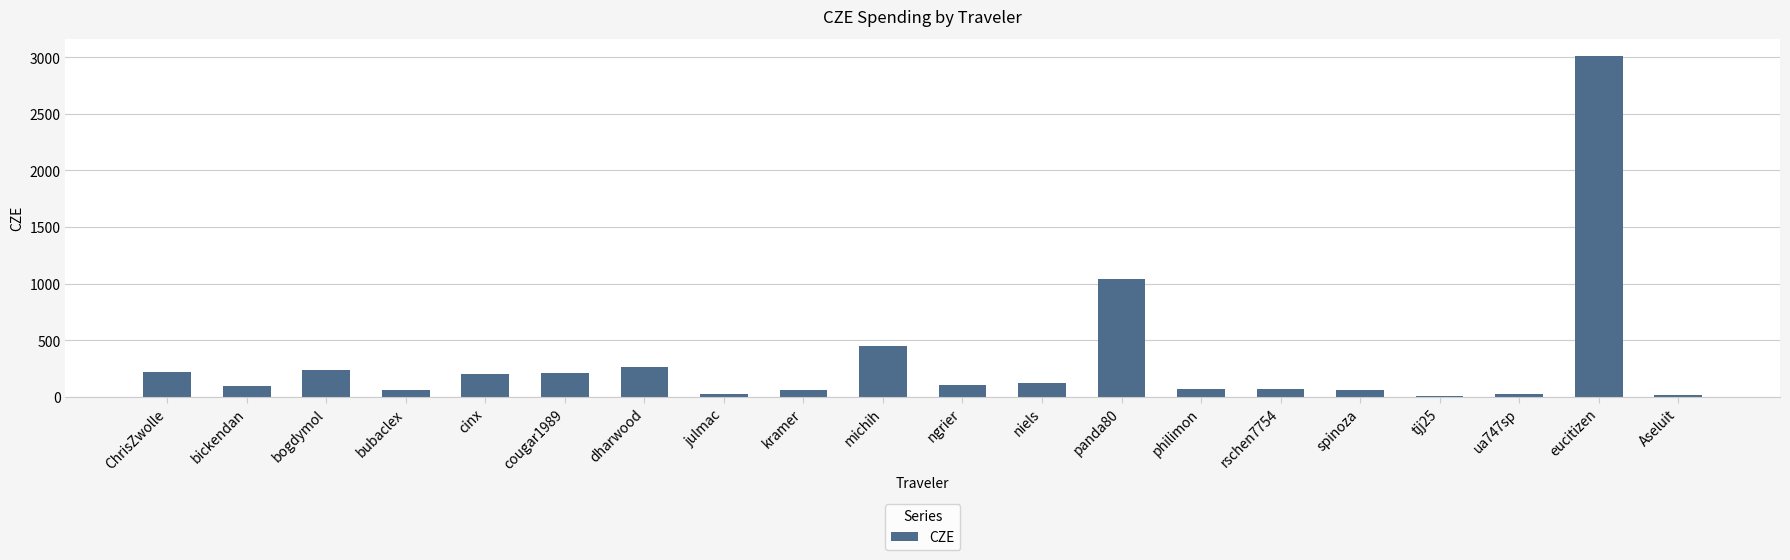

Which has a higher value, dharwood or kramer?

dharwood